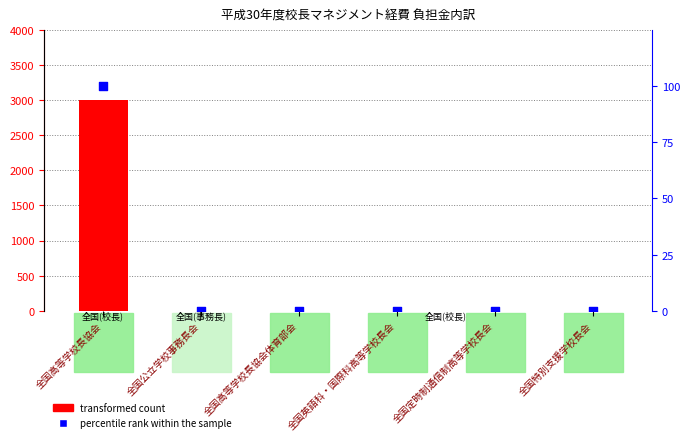

Which series contains the lowest Y value?

transformed count